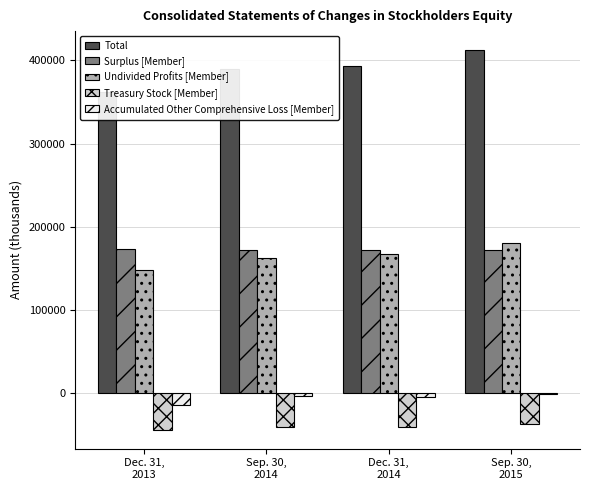

Which label corresponds to the smallest value in the chart?

Dec. 31,
2013